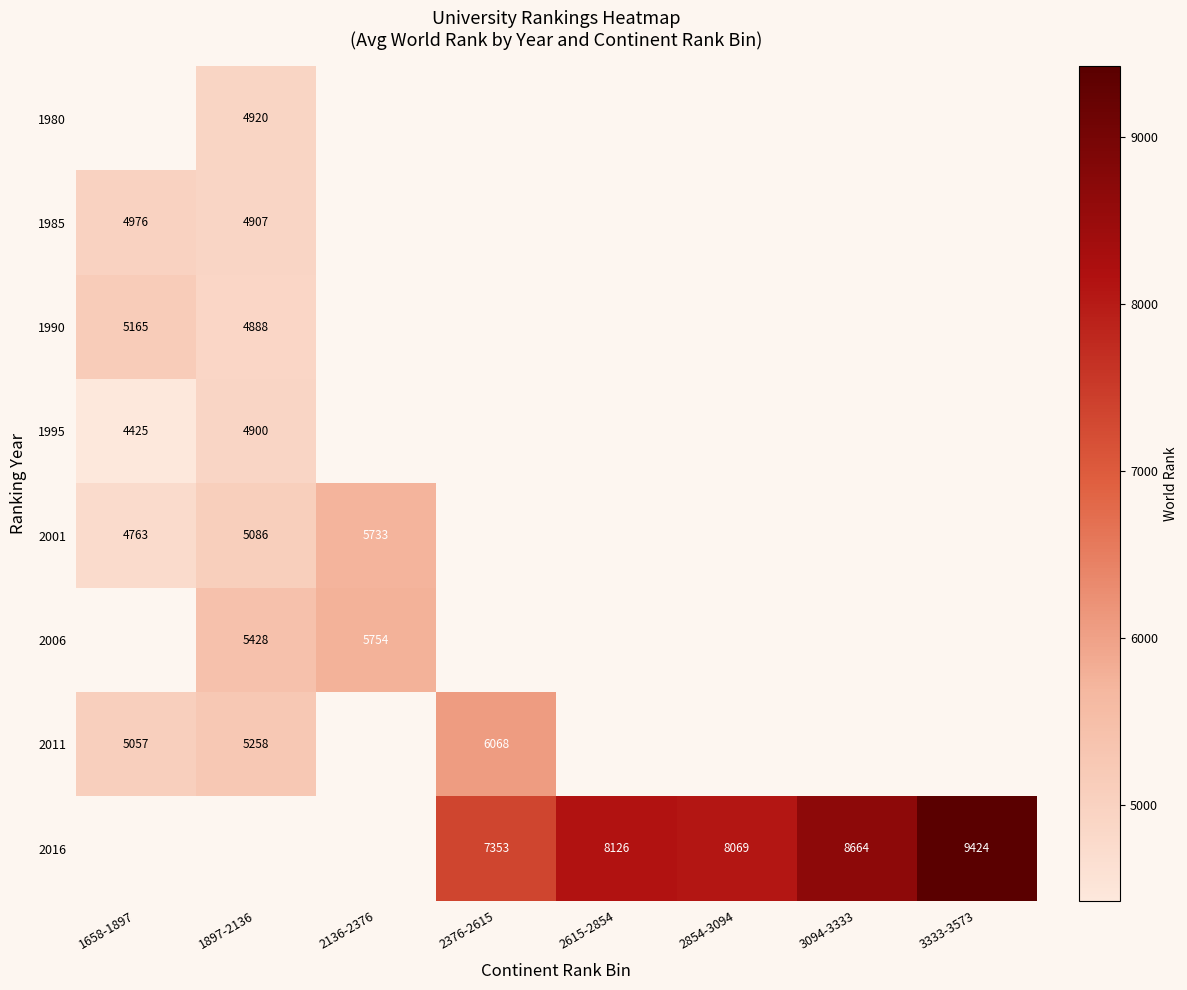

What is the difference between the 2011 values at 1658-1897 and 1897-2136?

201.0